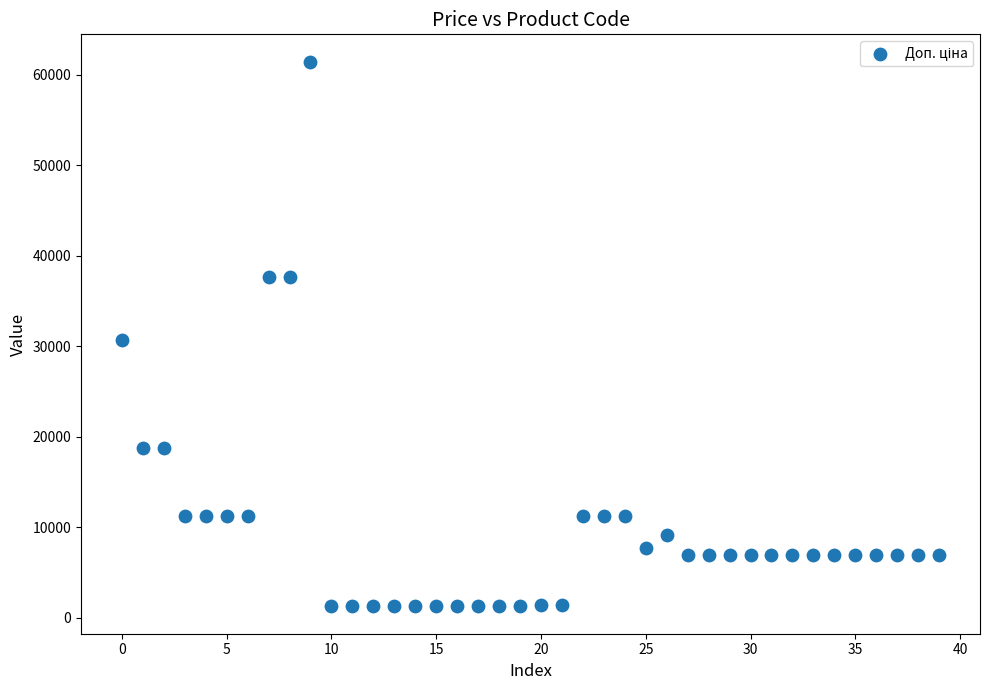

What is the range of Y values (max minus min)?

60198.9